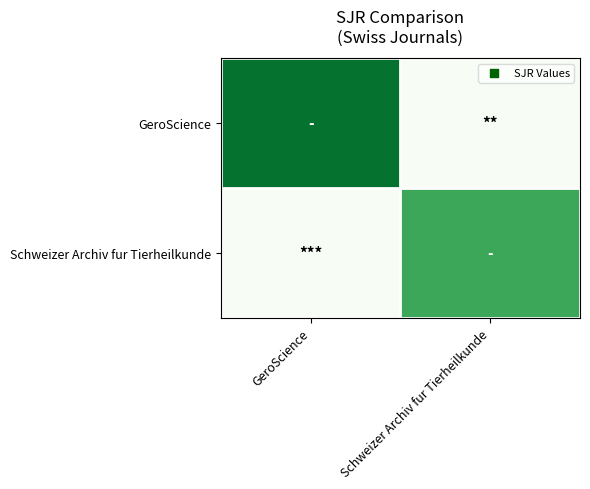

Reading left to right, what are all the values shown in this chart?

GeroScience: GeroScience=0.3	Schweizer Archiv fur Tierheilkunde=0.0
Schweizer Archiv fur Tierheilkunde: GeroScience=0.0	Schweizer Archiv fur Tierheilkunde=0.2